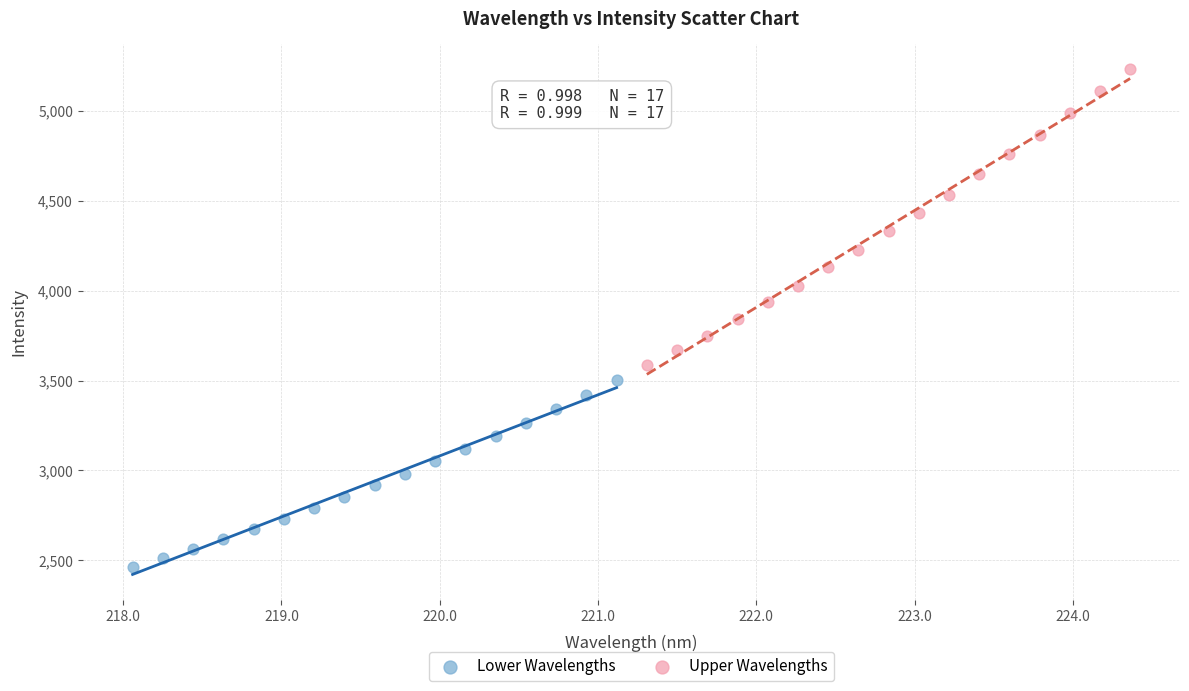

Which series has the largest Y range (max minus min)?

Upper Wavelengths